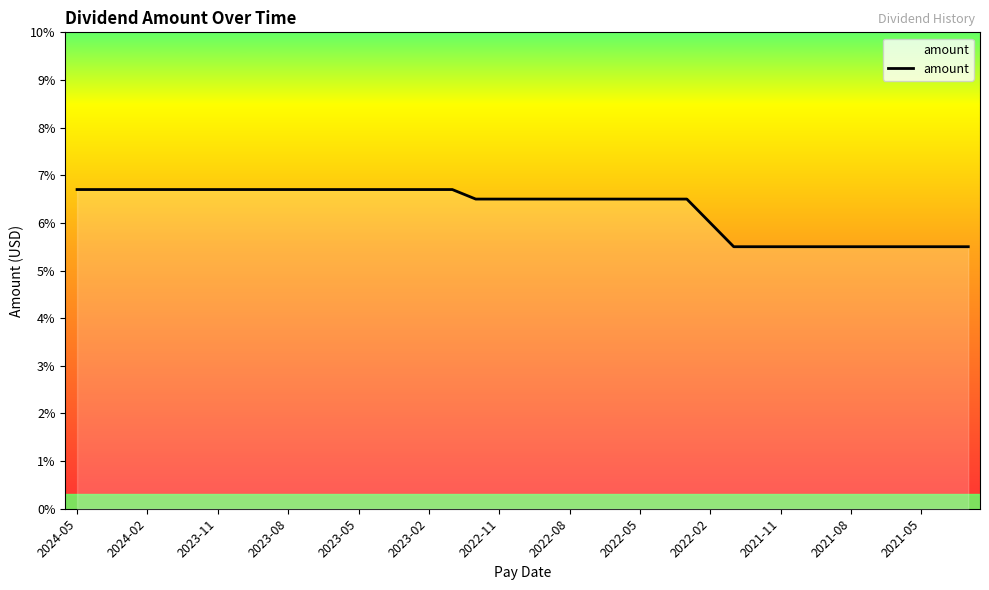

Reading left to right, extract all data points from this chart.

0.1	0.1	0.1	0.1	0.1	0.1	0.1	0.1	0.1	0.1	0.1	0.1	0.1	0.1	0.1	0.1	0.1	0.1	0.1	0.1	0.1	0.1	0.1	0.1	0.1	0.1	0.1	0.1	0.1	0.1	0.1	0.1	0.1	0.1	0.1	0.1	0.1	0.1	0.1